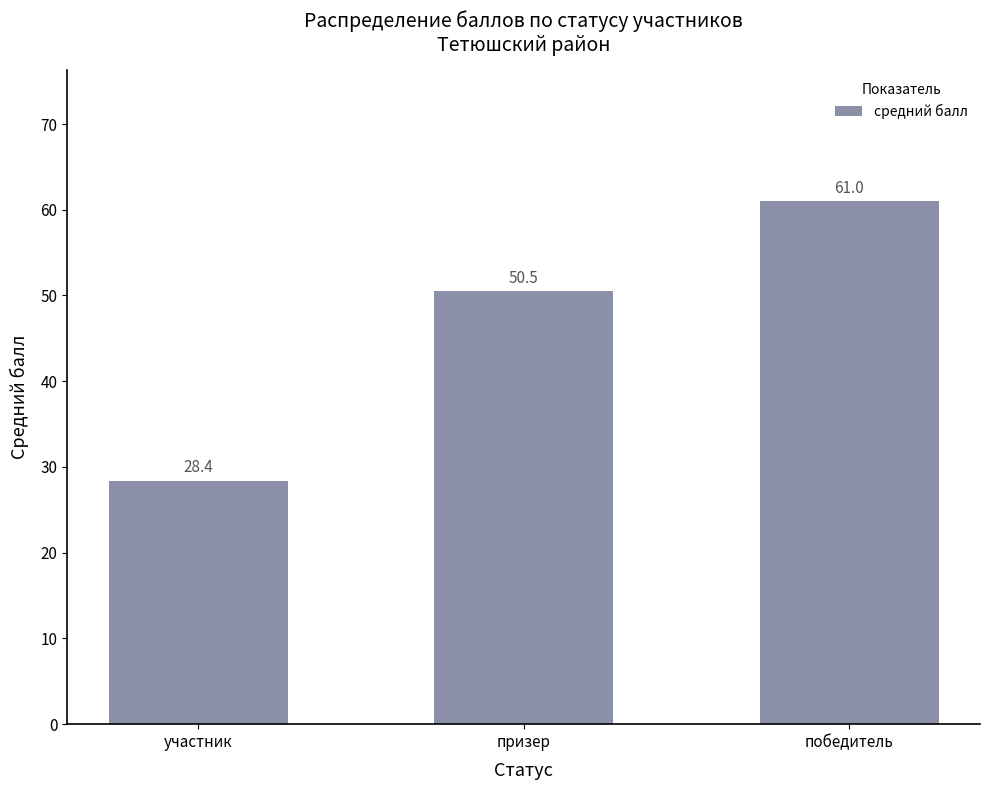

What is the maximum value shown in the chart?

61.0